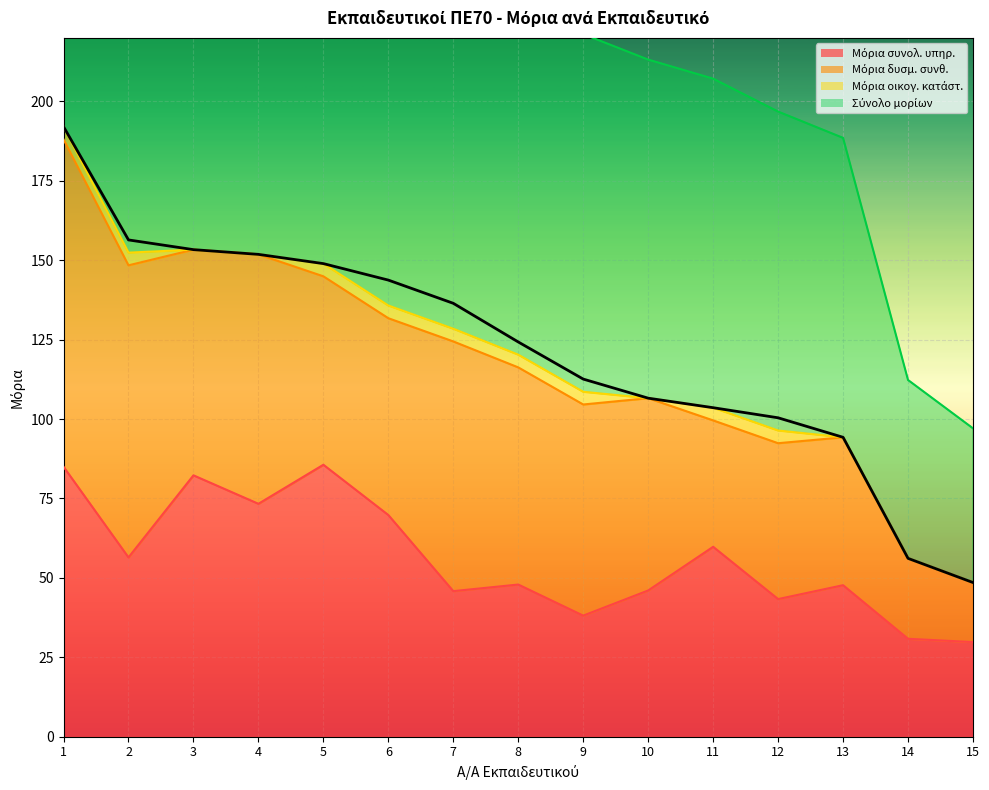

Where is Μόρια συνολ. υπηρ. nearest to the value 57?

2